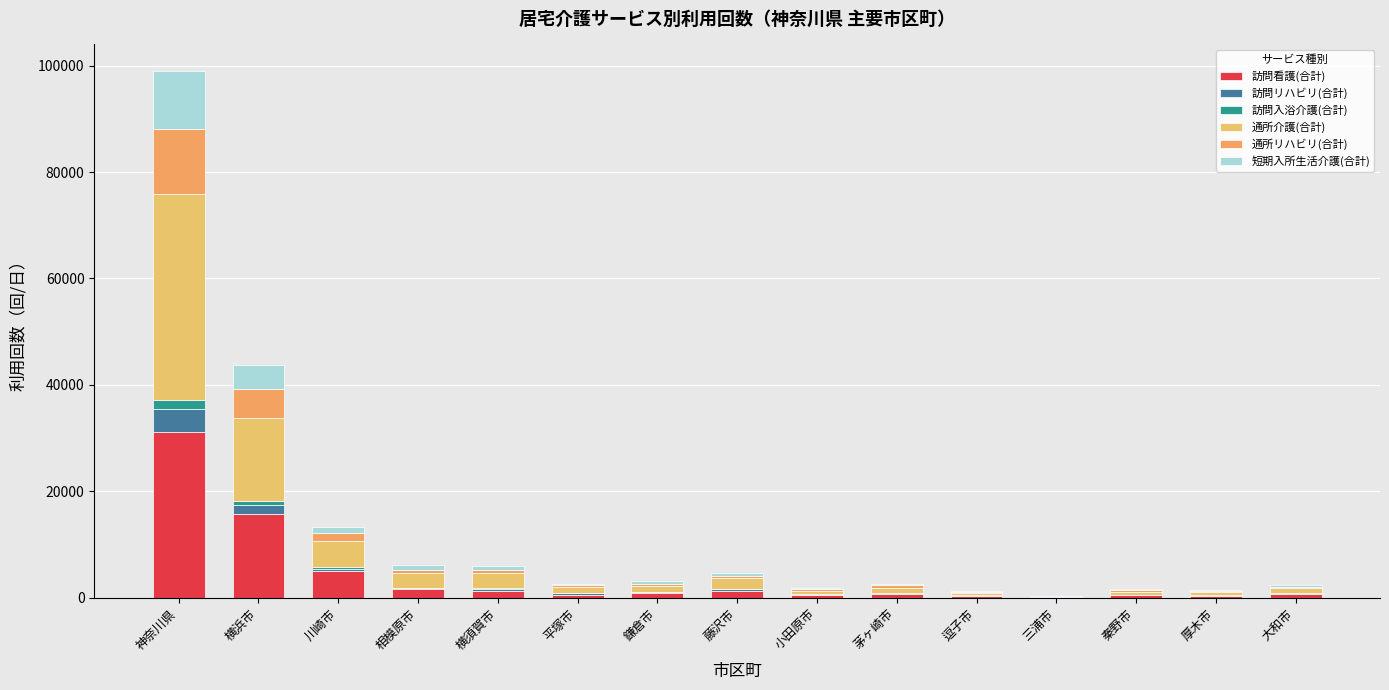

What is the label of the 11th bar from the right?

横須賀市